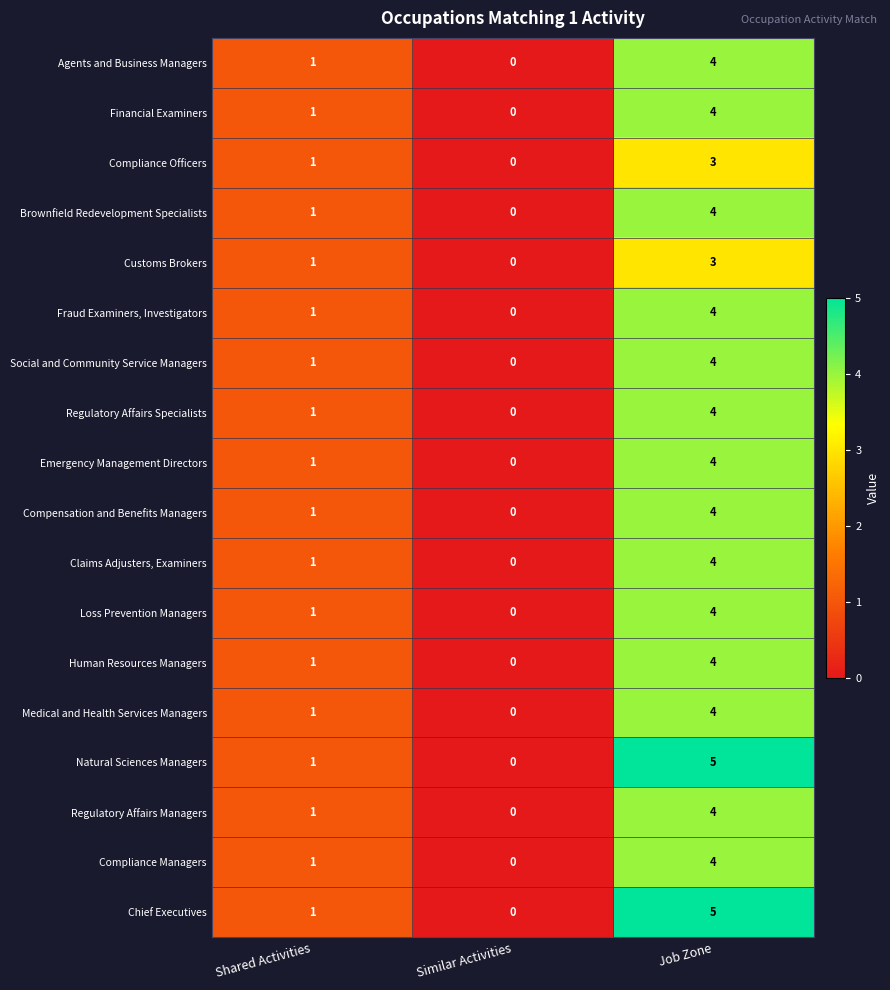

At which label is Agents and Business Managers closest to 2?

Shared Activities